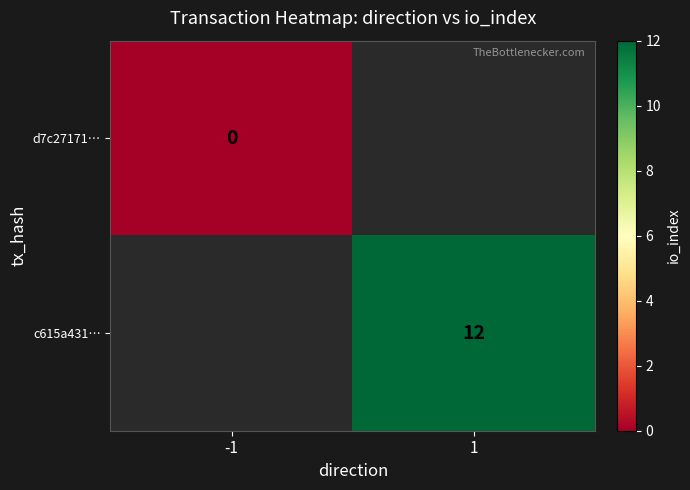

The c615a431… series shows 21 at 1. True or false?

False